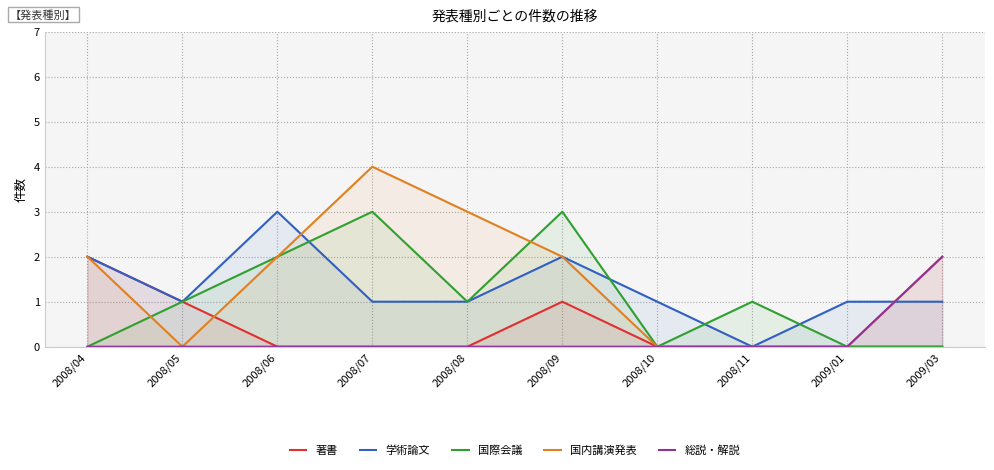

The 学術論文 series shows 1 at 2008/08. True or false?

True